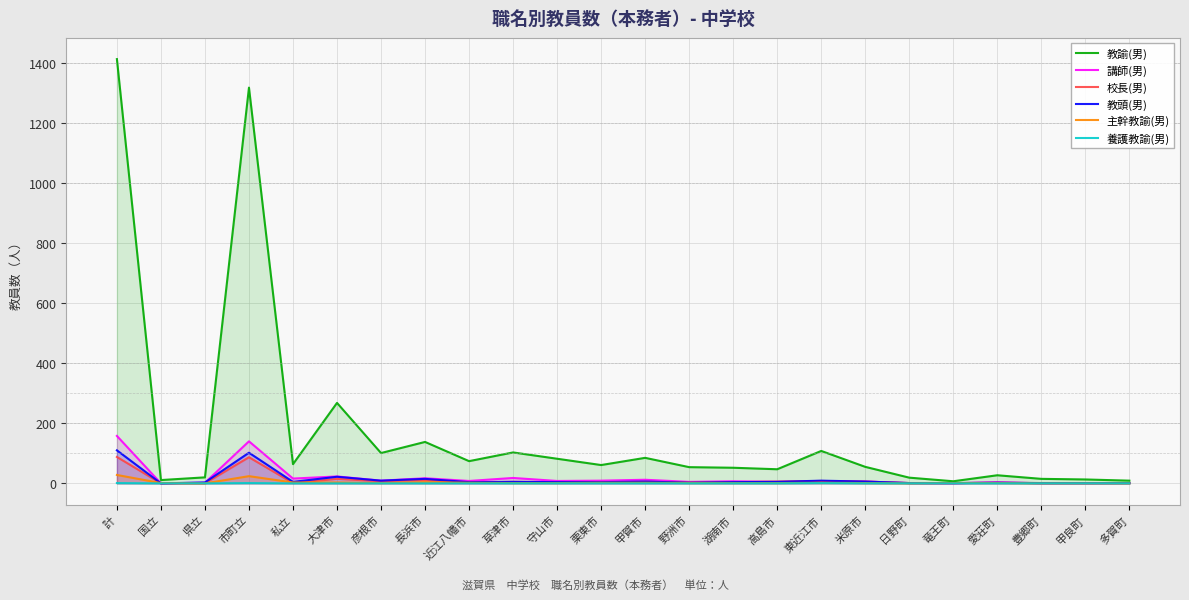

At how many categories does at least one series exceed 178?

3